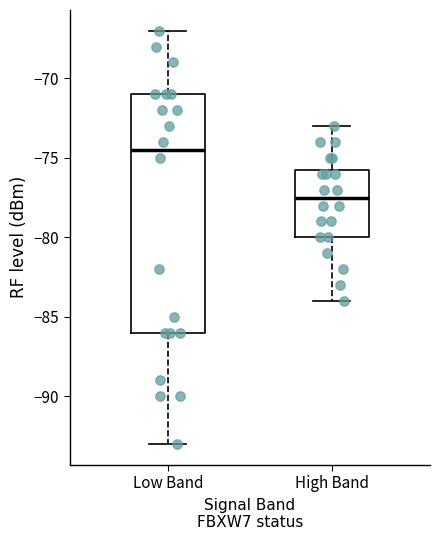

Which box is the tallest, from its lower edge to its upper edge?

Low Band